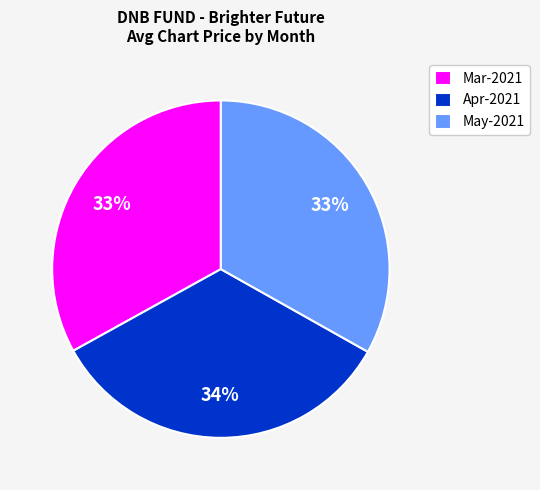

Is there a majority slice in this chart?

No